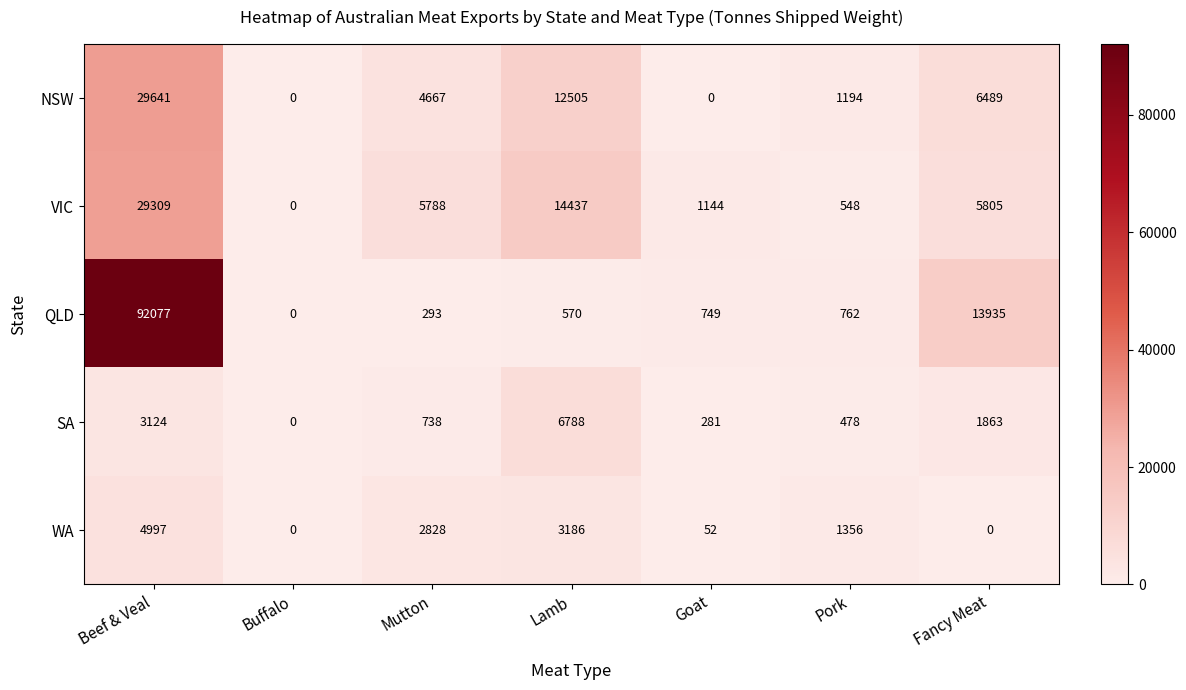

List the series in order of their peak value, lowest first.

WA, SA, VIC, NSW, QLD